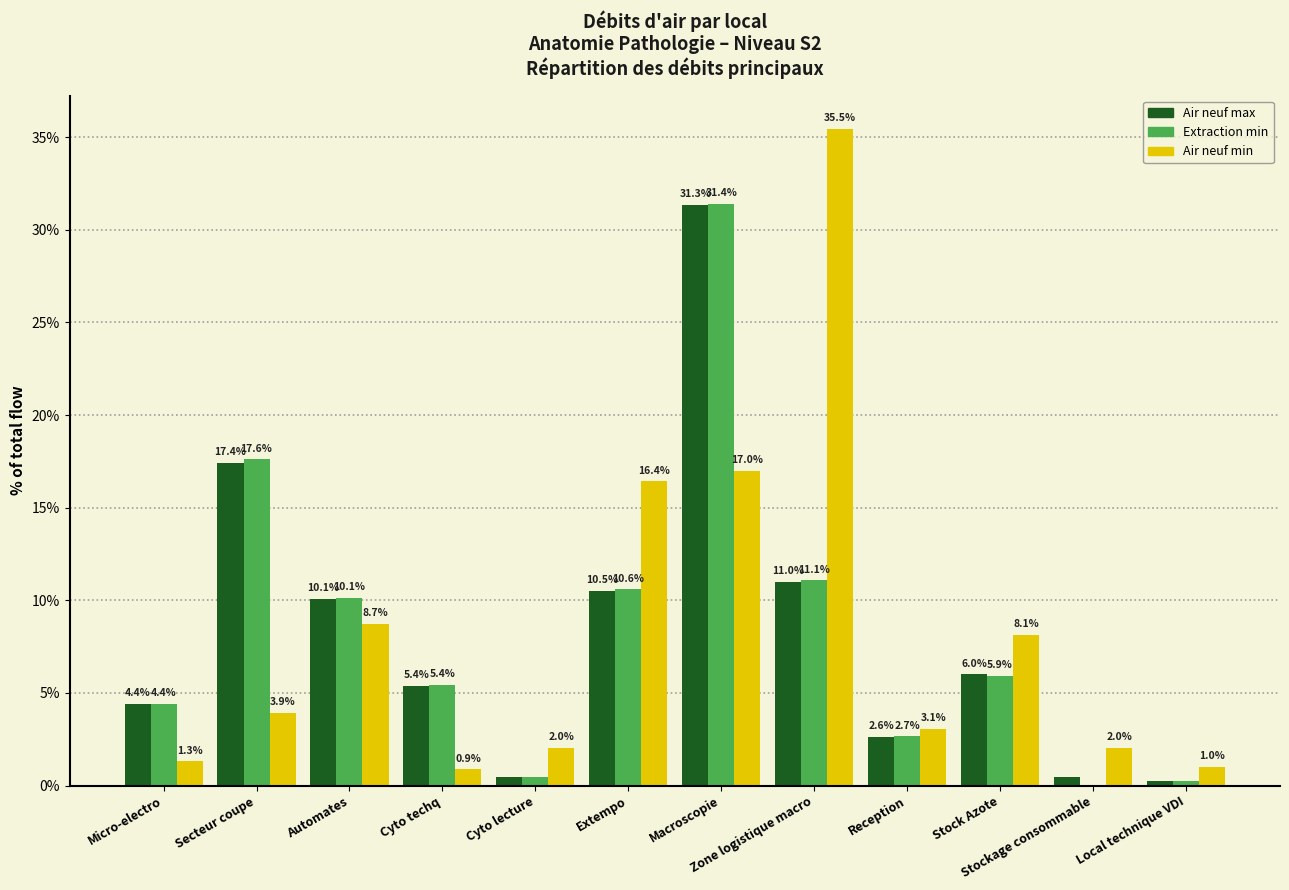

Which label corresponds to the largest value in the chart?

Zone logistique macro